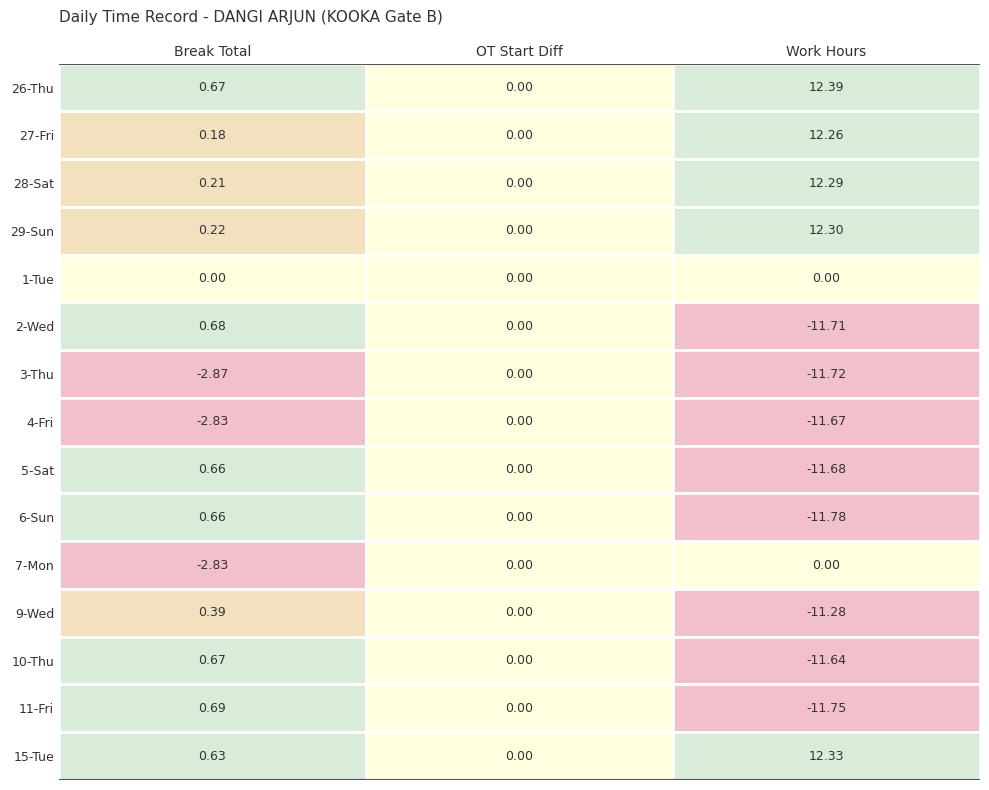

Which series changed the most between 0 and 2?

6-Sun